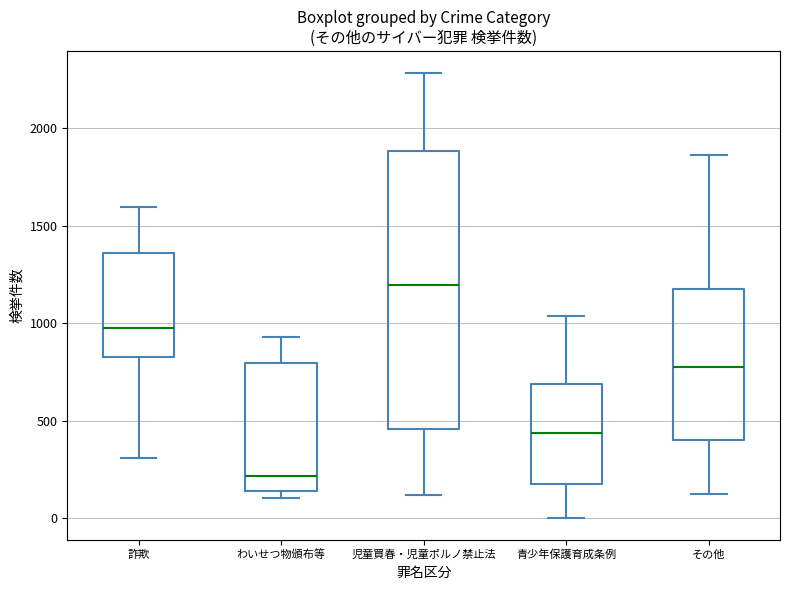

Reading left to right, transcribe this box plot: for each box, give where its median line is, the range the box spans, and where its two whiskers end, as read against the y-axis. The values are not printed on the chart, so give them approximately, as read against the axis.

詐欺: median 1000, box 850 to 1350, whiskers 300 to 1600
わいせつ物頒布等: median 200, box 150 to 800, whiskers 100 to 950
児童買春・児童ポルノ禁止法: median 1200, box 450 to 1900, whiskers 100 to 2300
青少年保護育成条例: median 450, box 150 to 700, whiskers 0 to 1050
その他: median 800, box 400 to 1200, whiskers 100 to 1850